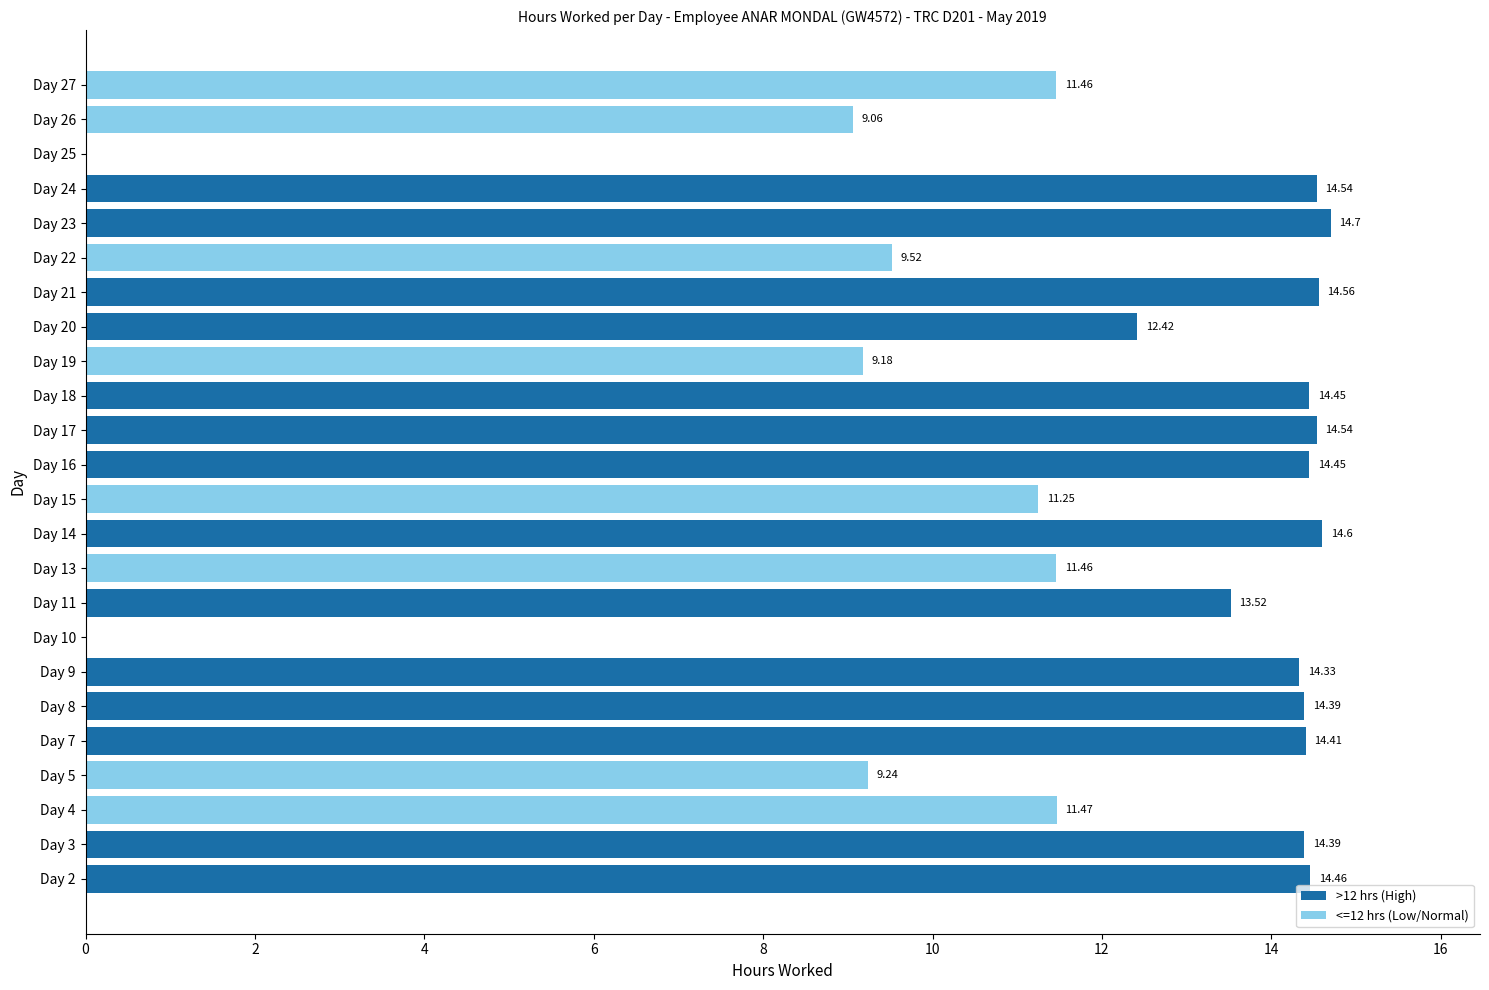

At which label is the value closest to 7?

Day 26